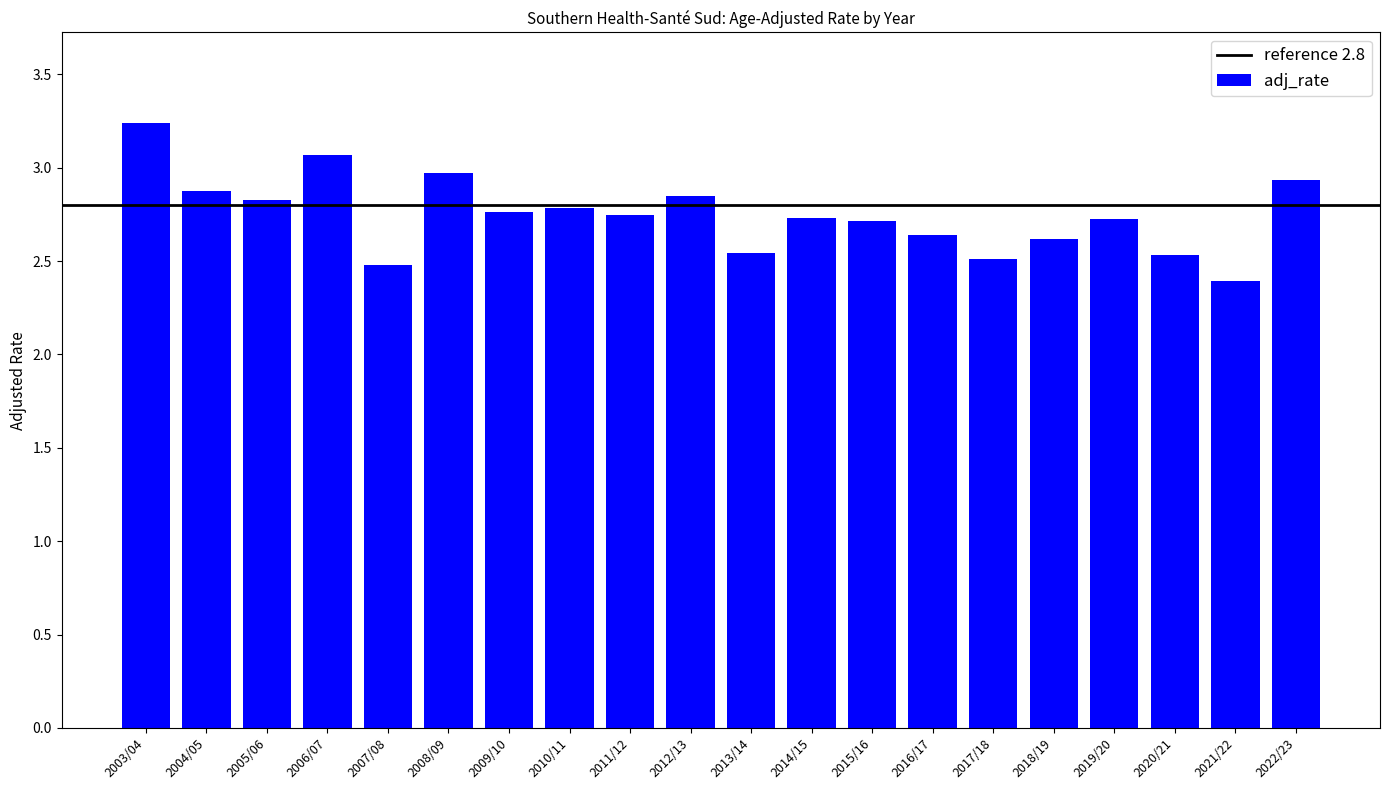

Between 2005/06 and 2018/19, which is larger?

2005/06